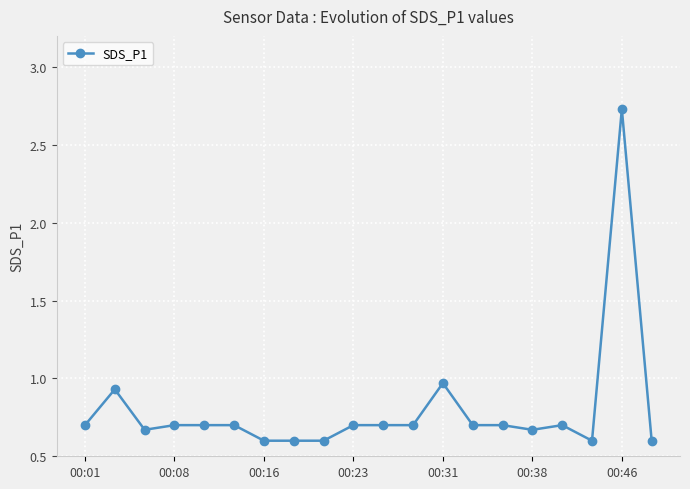

True or false: the data has more than 1 interior local peaks.

True